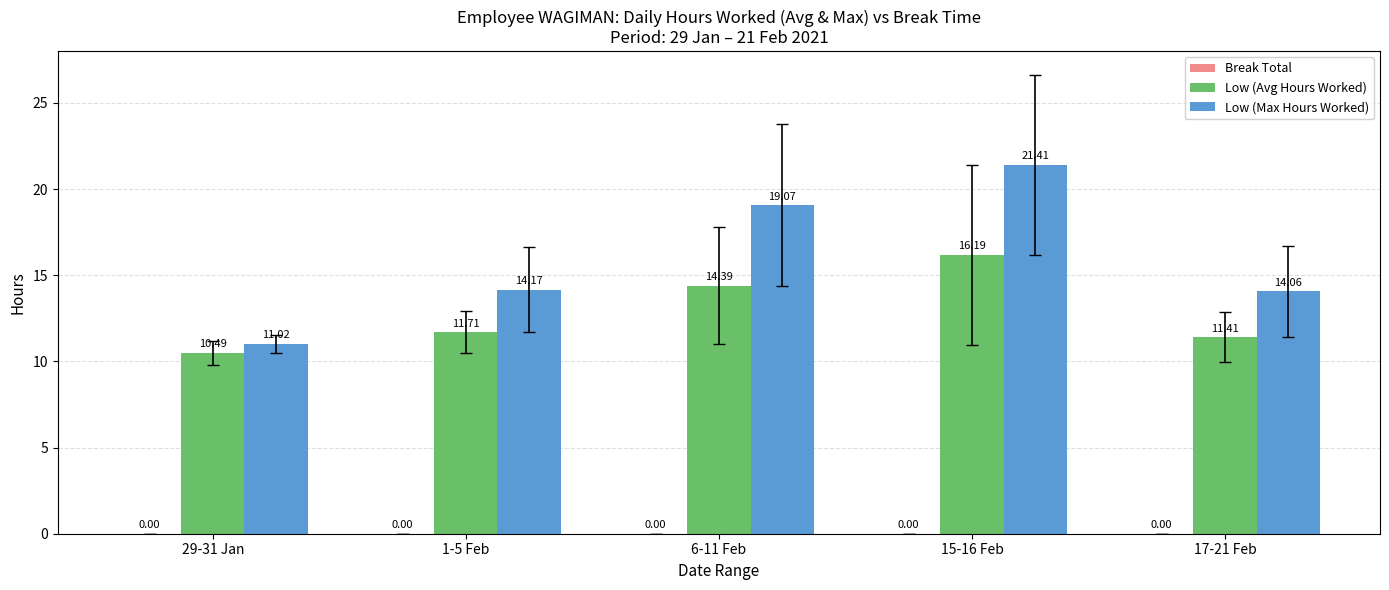

The value of Low (Max Hours Worked) at 1-5 Feb is 14.2. True or false?

True